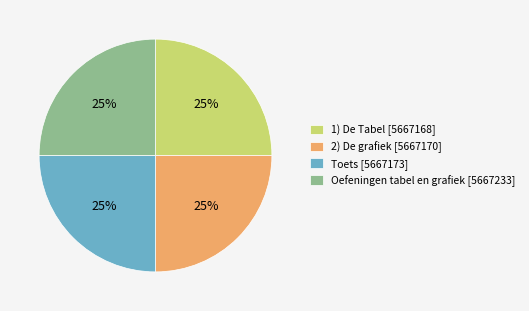

Is it true that 1) De Tabel [5667168] is 25% of the pie?

True